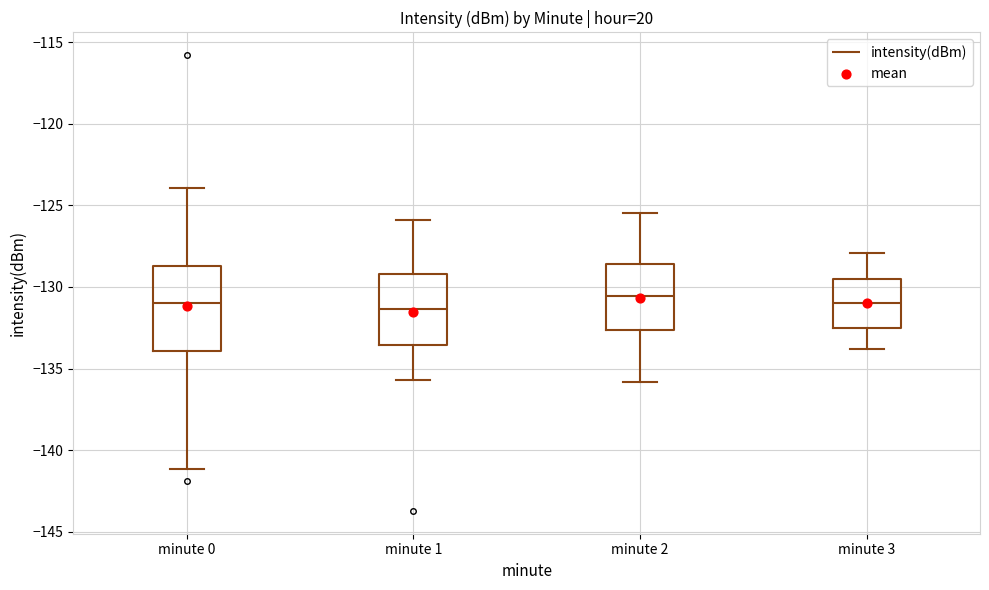

Comparing the boxes themselves (not the whiskers), which one is the tallest?

minute 0